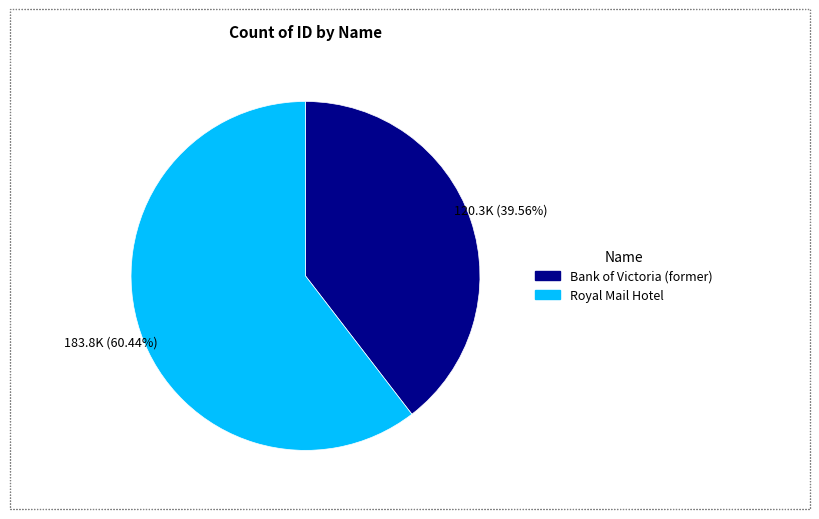

How much of the chart is everything except Royal Mail Hotel?

39.6%